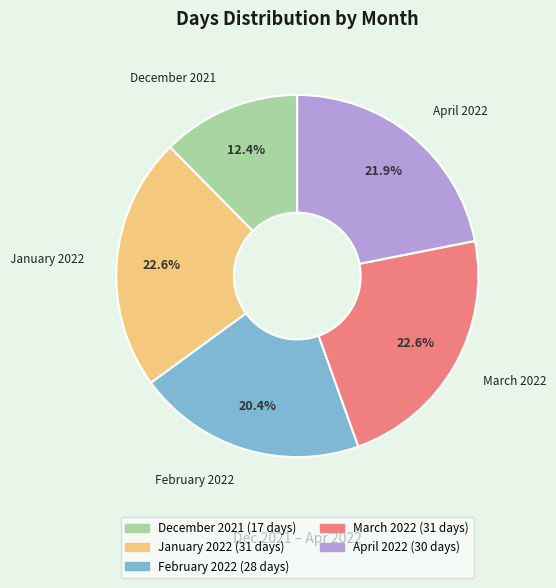

How many segments does this pie chart have?

5